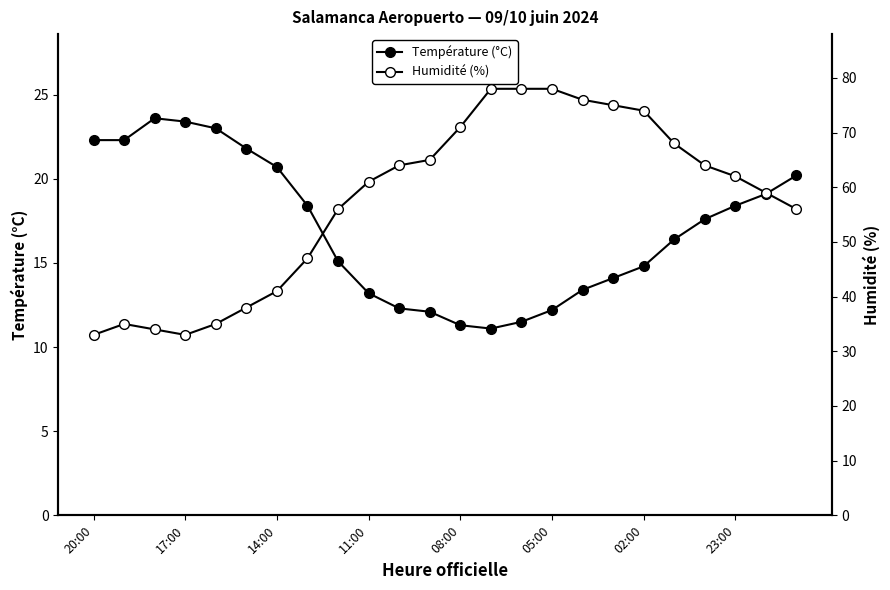

Is it true that Humidité (%) equals 78.0 at 05:00?

True